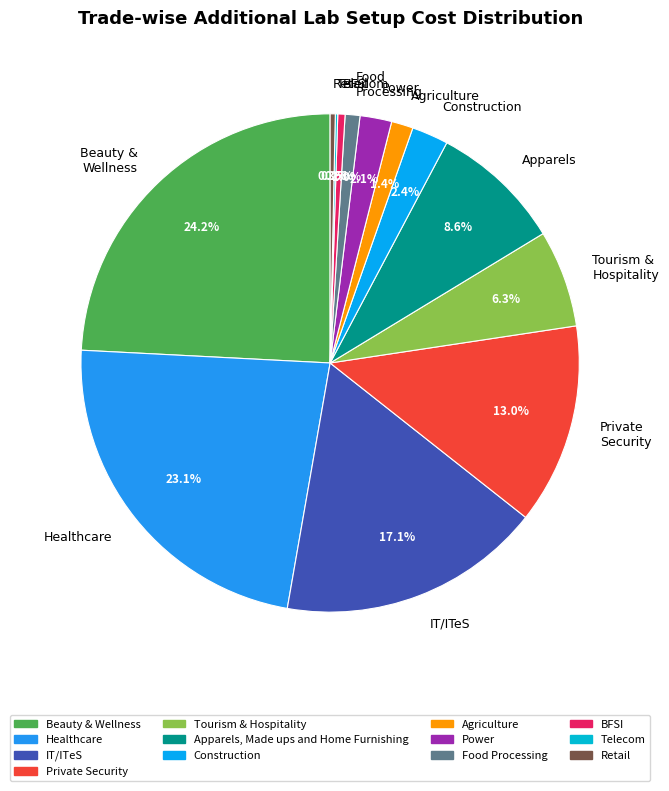

To the nearest percent, what percentage of the pie is Food Processing?

1%